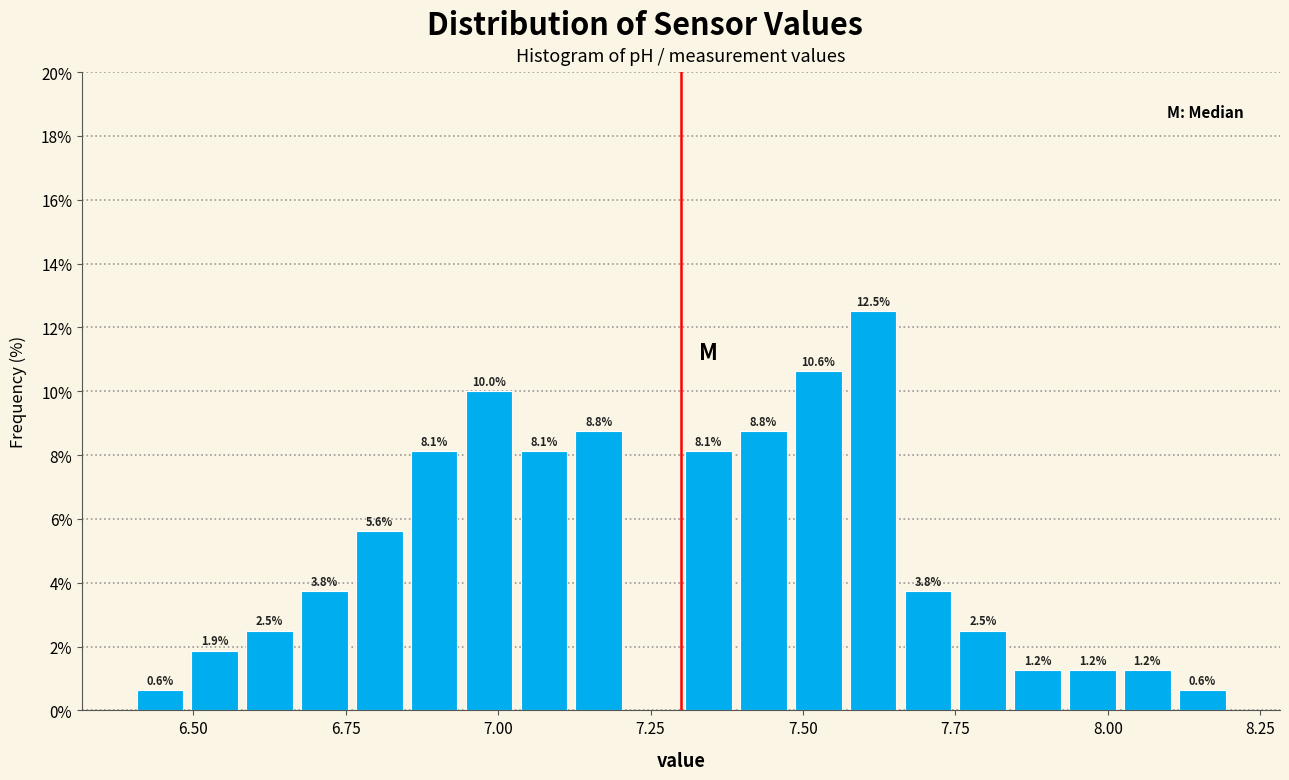

Read against the x-axis, roughly where is the centre of the tallest bar?

7.60